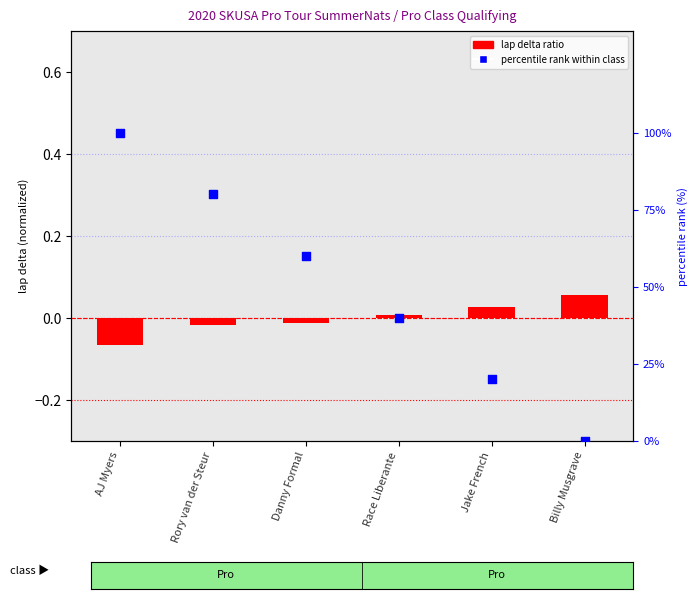

What are all the series names shown in the legend?

lap delta ratio, percentile rank within class